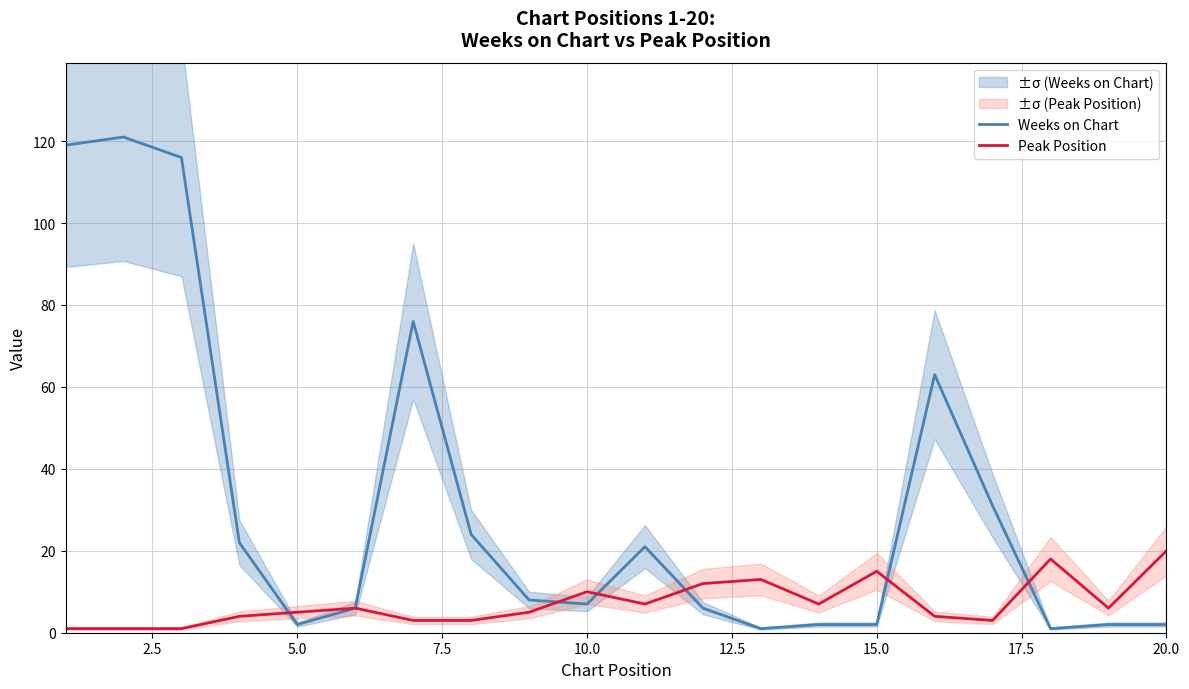

What is the maximum value for Weeks on Chart?

121